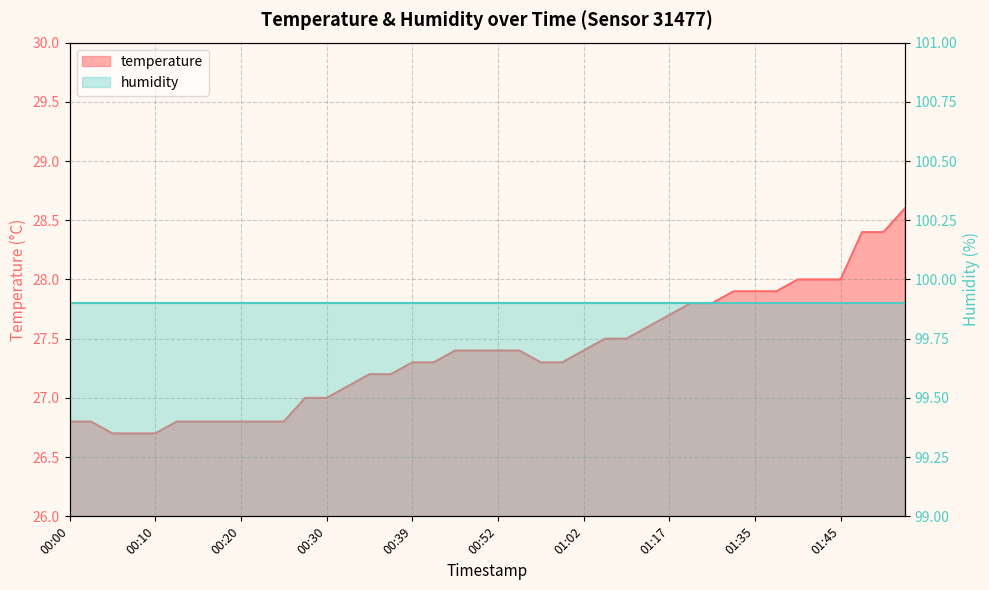

List the labels in order of value, largest first.

02:05, 02:00, 02:03, 01:40, 01:42, 01:45, 01:32, 01:35, 01:37, 01:19, 01:30, 01:17, 01:09, 01:04, 01:07, 00:47, 00:49, 00:52, 00:54, 01:02, 00:39, 00:42, 00:57, 00:59, 00:34, 00:37, 00:32, 00:27, 00:30, 00:00, 00:03, 00:12, 00:15, 00:17, 00:20, 00:22, 00:25, 00:05, 00:08, 00:10